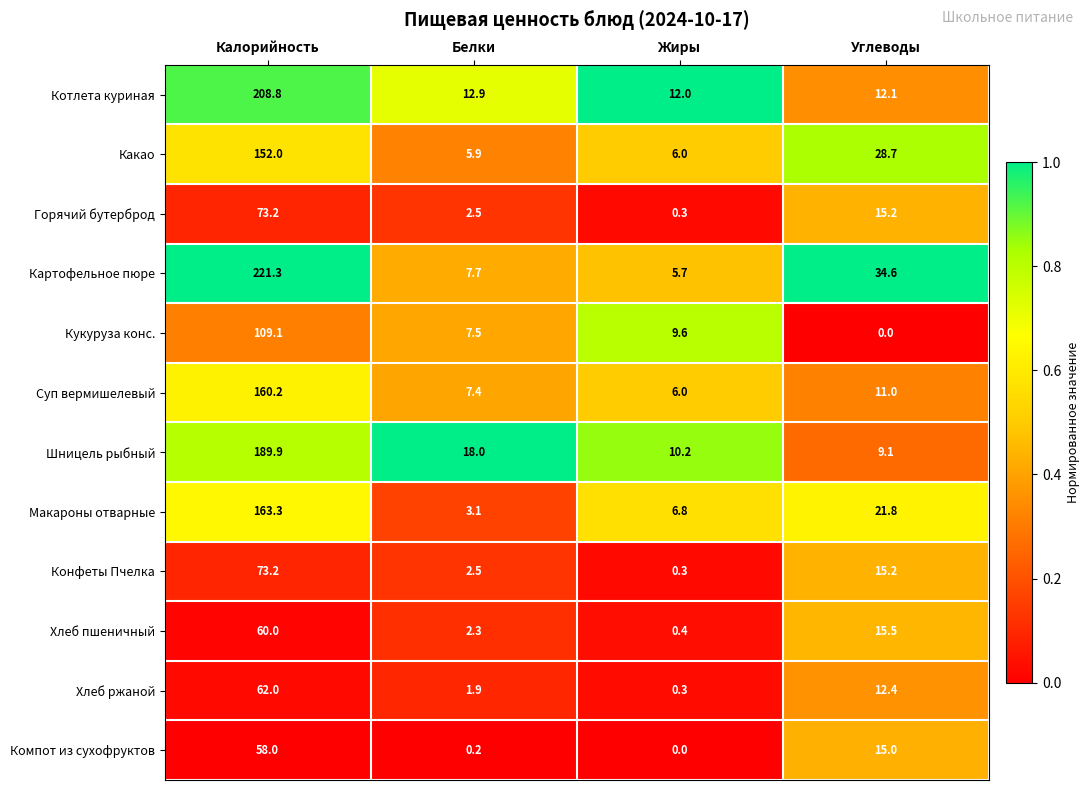

Is it true that Кукуруза конс. equals 12.5 at Жиры?

False